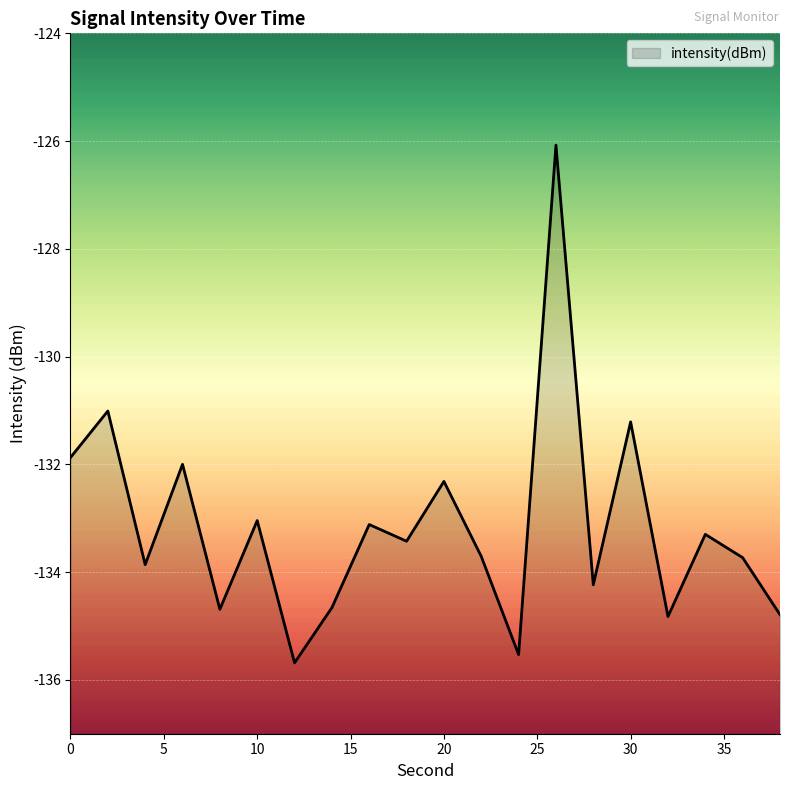

What is the average value?

-133.2